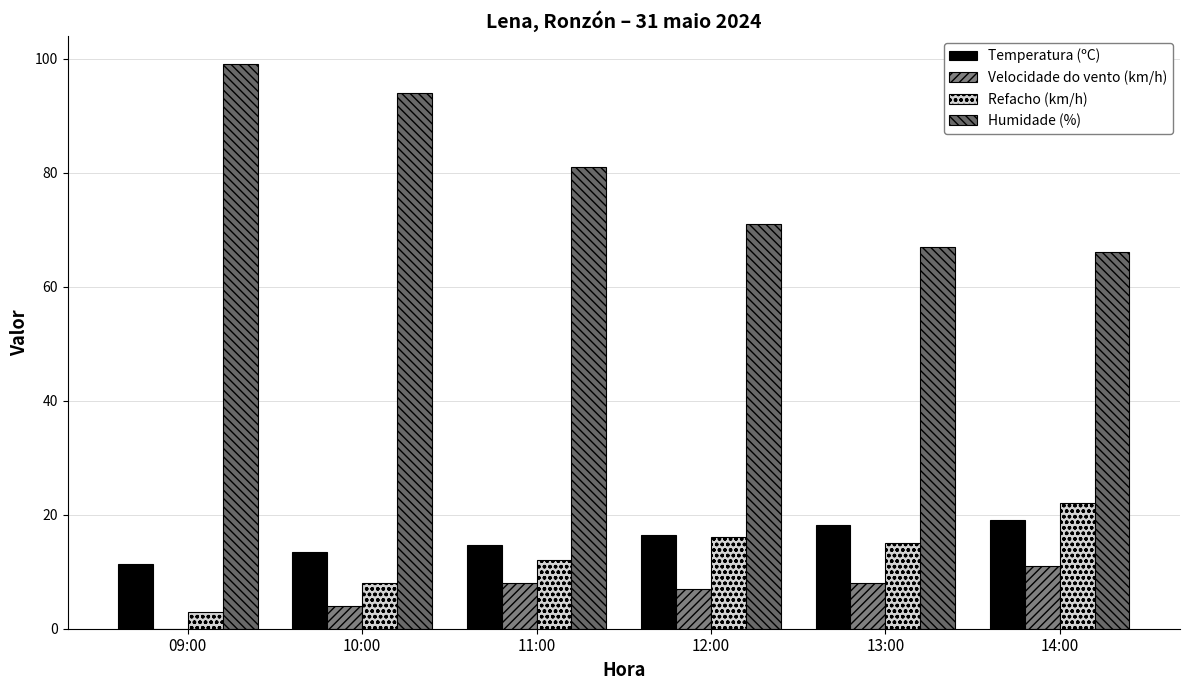

At which label is Refacho (km/h) closest to 12?

11:00